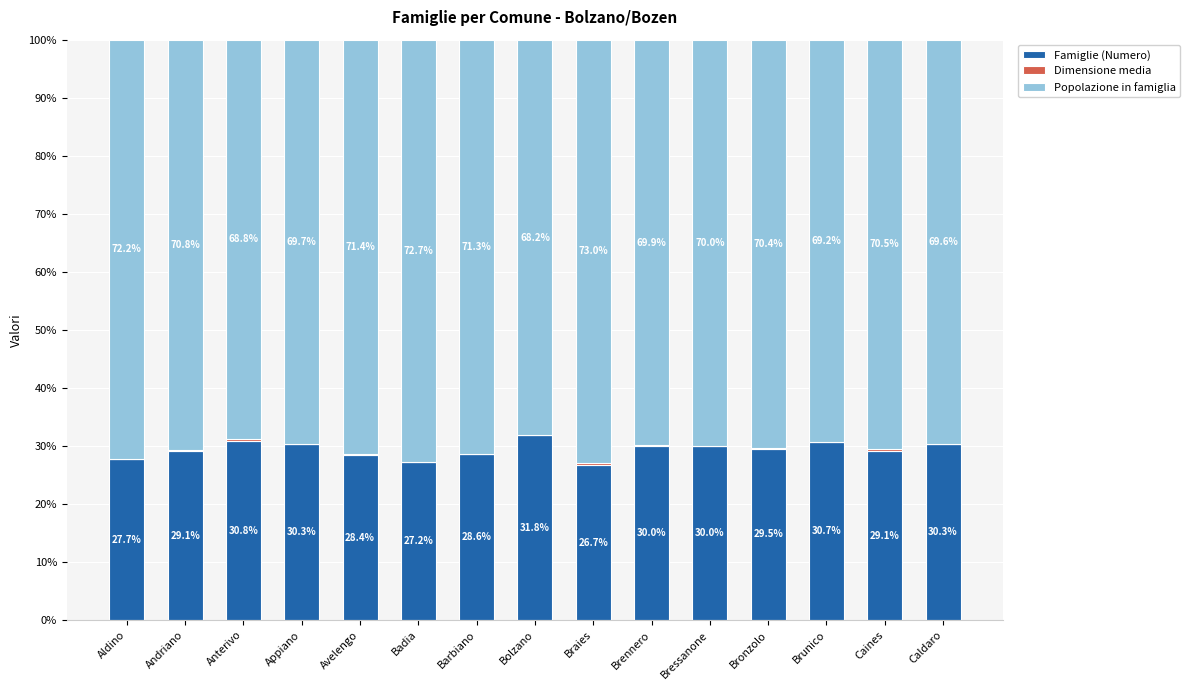

Is it true that Famiglie (Numero) equals 26.7 at Braies?

True